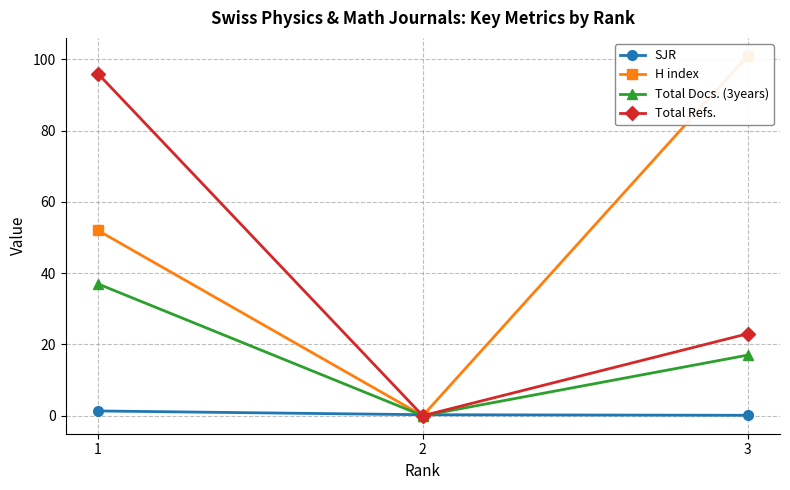

The SJR series shows 0.4 at 2. True or false?

False